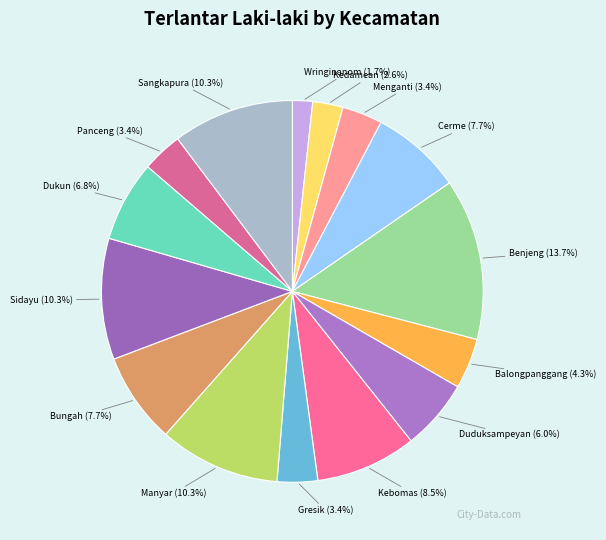

To the nearest percent, what percentage of the pie is Duduksampeyan?

6%